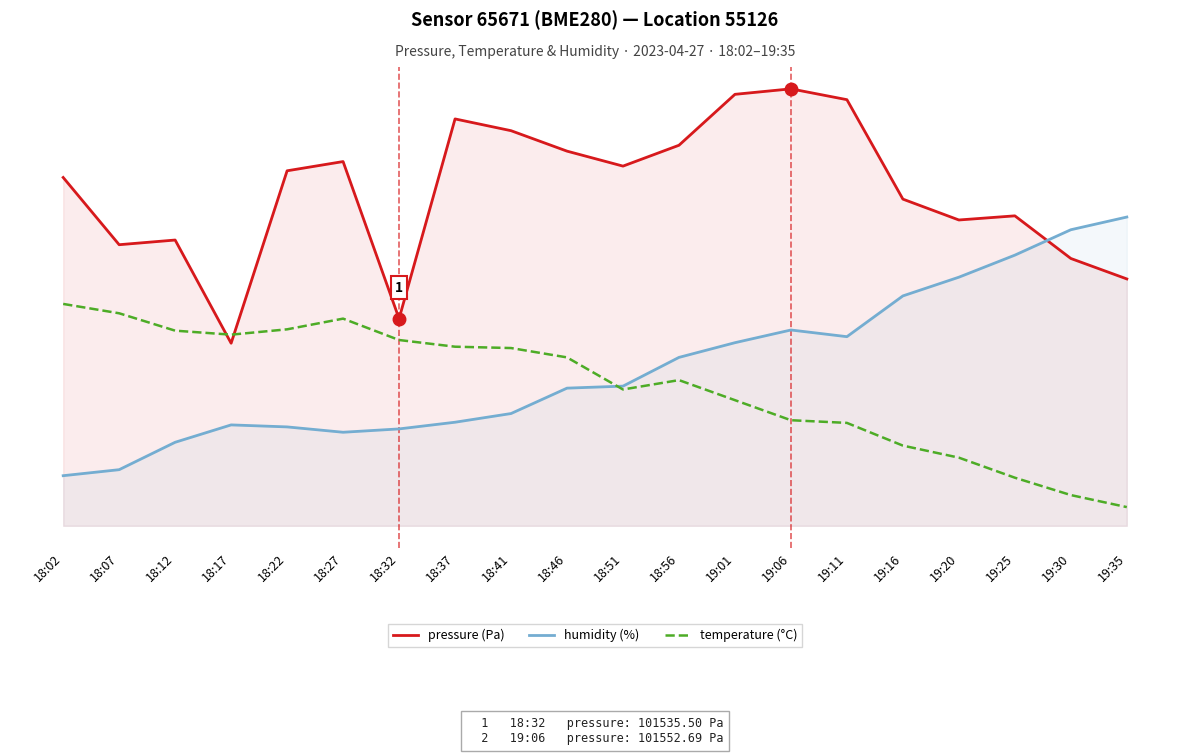

Is the value of temperature (°C) at 18:22 greater than the value of humidity (%) at 18:07?

Yes